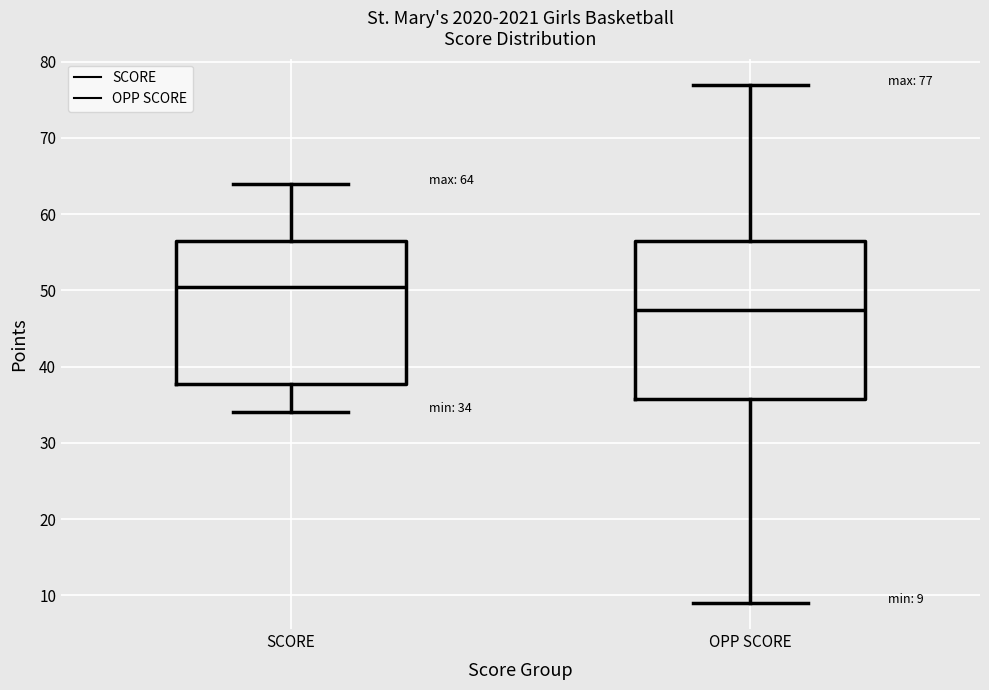

Which box is the tallest, from its lower edge to its upper edge?

OPP SCORE